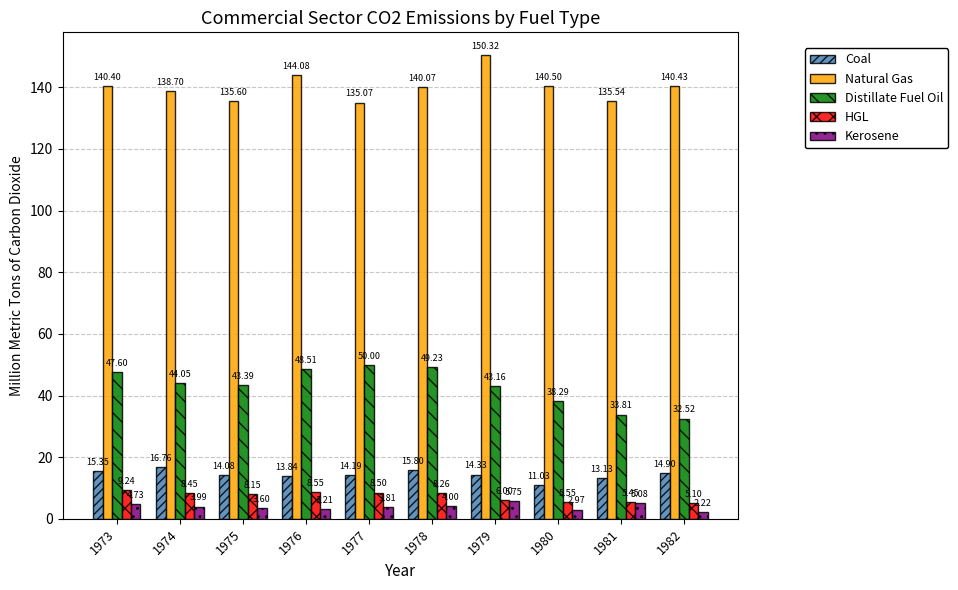

How many groups of bars are there?

10